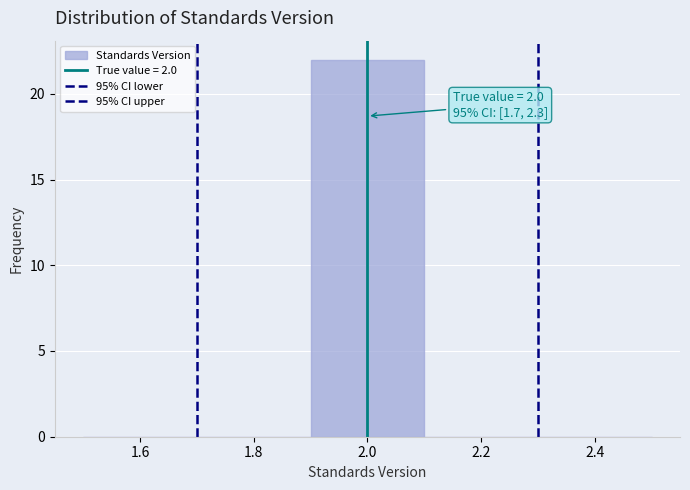

Over which range of the x-axis is the bar tallest?

1.9 to 2.1